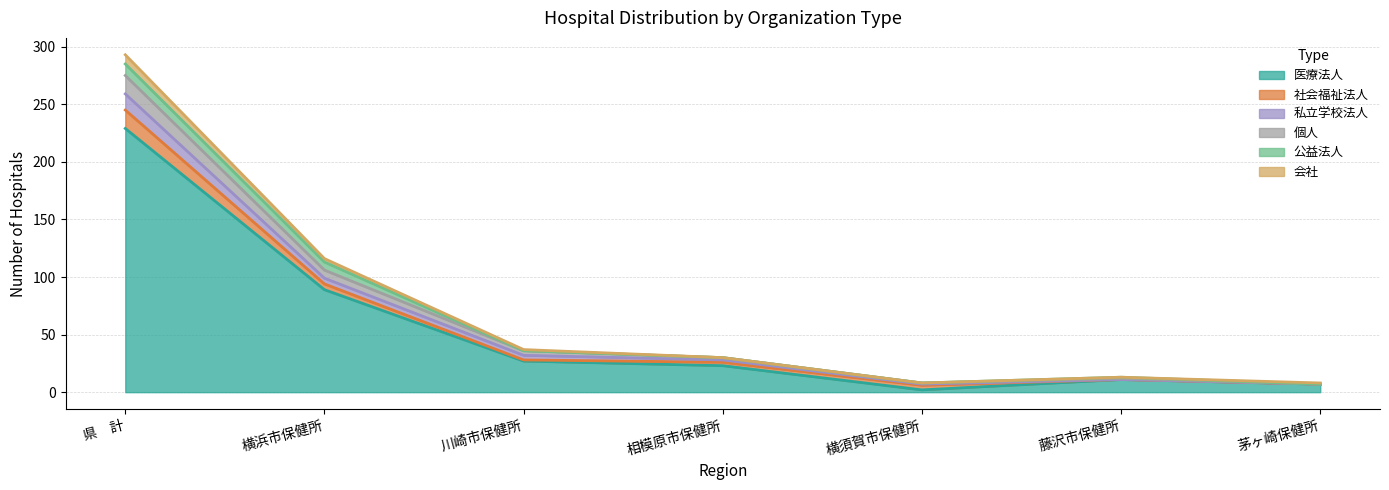

At which category is the sum across all series the highest?

県　計